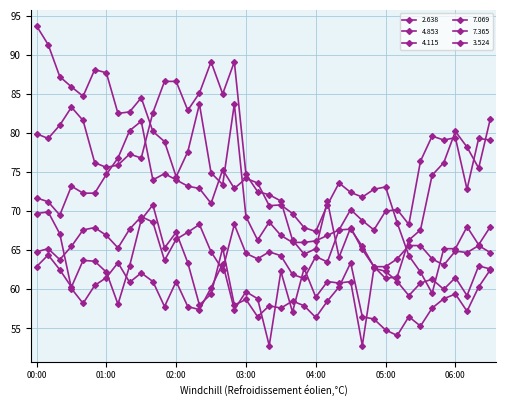

Rank the categories by 7.365 value from lowest to highest.

05:10, 05:00, 05:30, 04:50, 04:00, 03:10, 04:40, 05:20, 06:10, 03:30, 05:40, 03:20, 03:50, 02:20, 02:50, 01:10, 03:40, 04:10, 03:00, 05:50, 02:30, 06:00, 00:30, 04:20, 06:20, 01:00, 00:20, 06:30, 00:00, 01:20, 02:10, 04:30, 00:50, 00:40, 00:10, 01:50, 02:40, 02:00, 01:30, 01:40